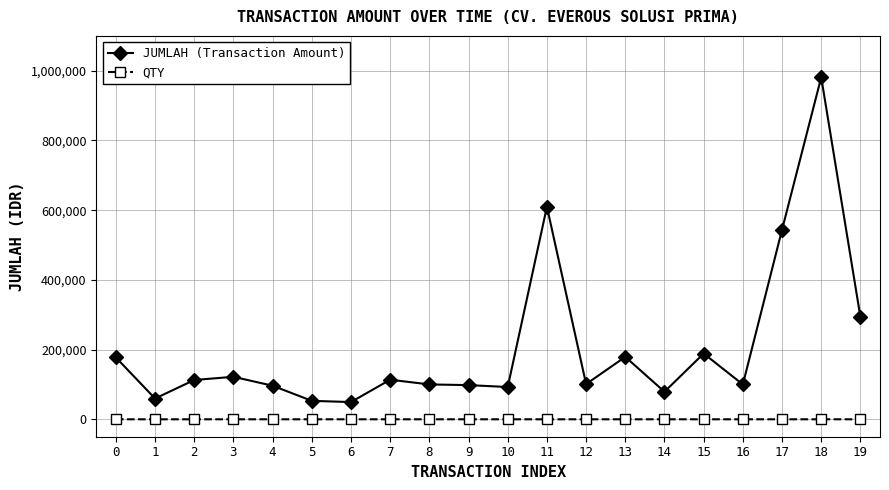

True or false: QTY and JUMLAH (Transaction Amount) intersect in this chart.

False